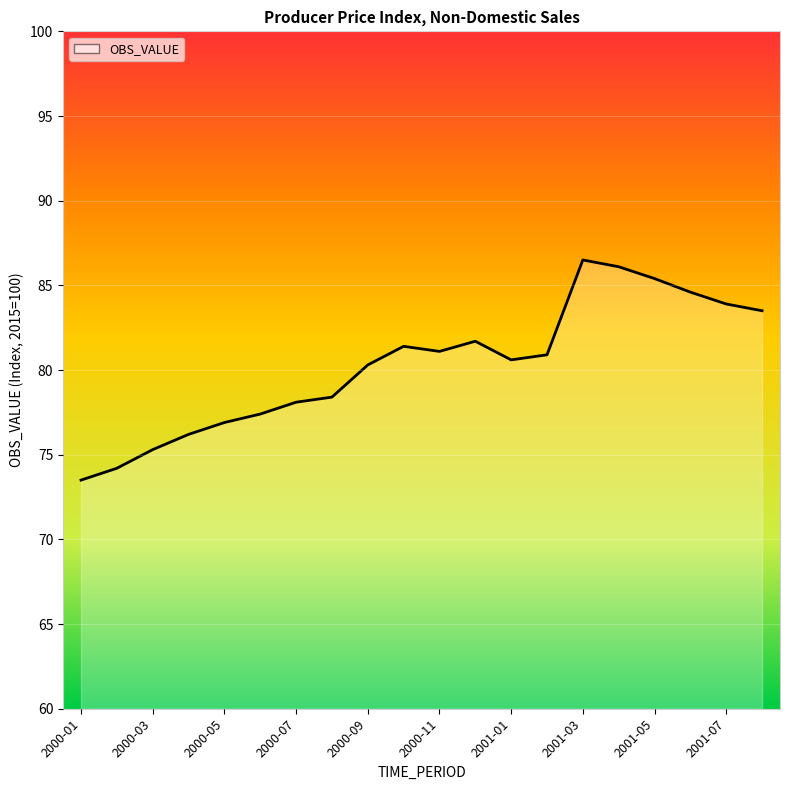

How many data points does each series have?

20